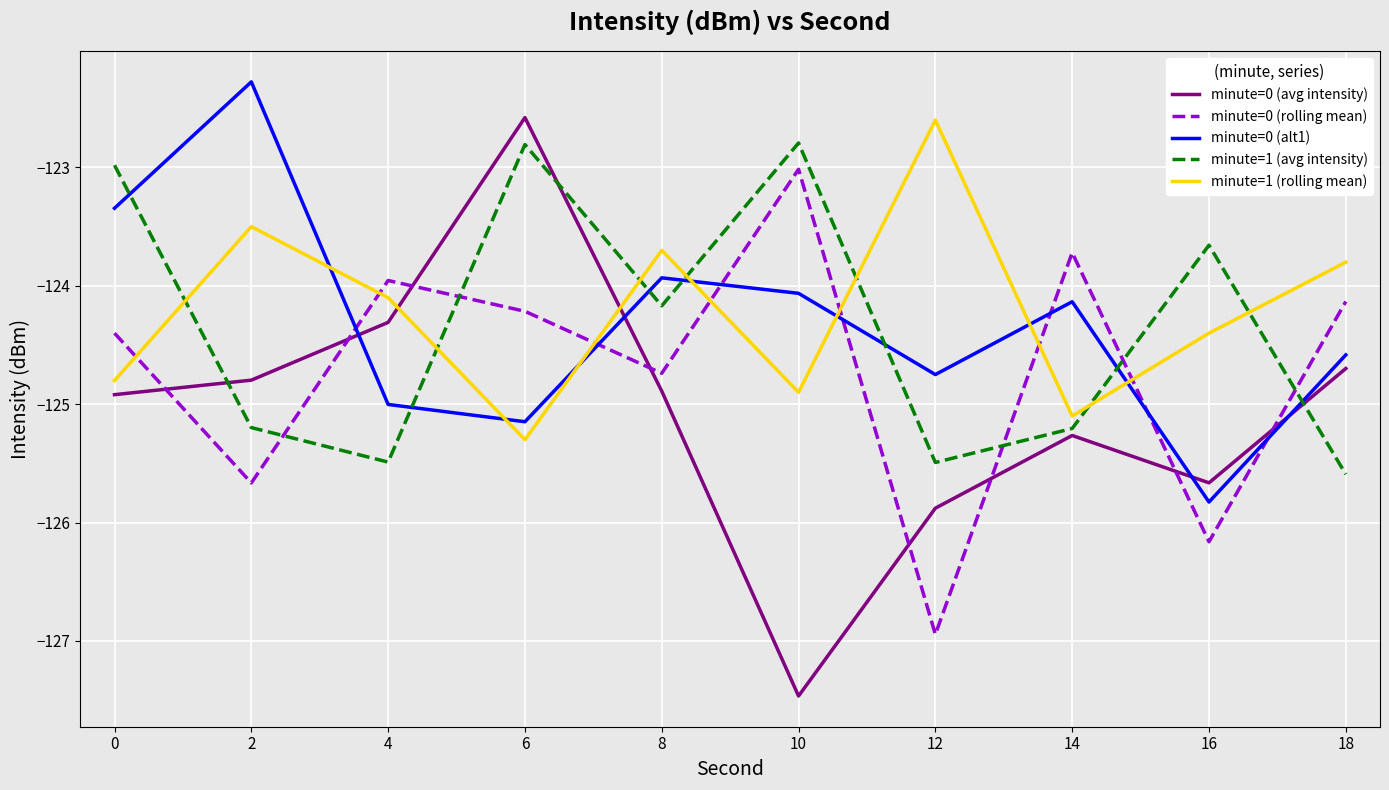

Which category has the highest value in the minute=0 (rolling mean) series?

10